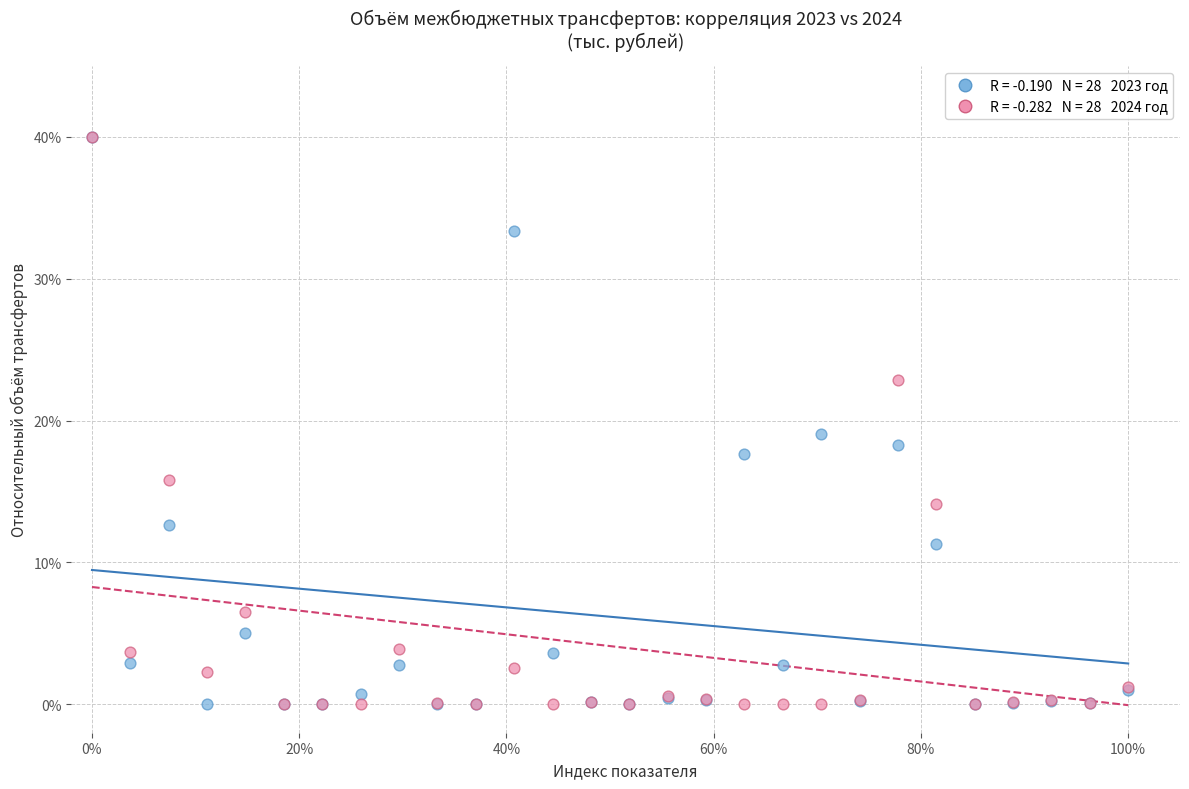

Across all series, what Y value is closest to 20?

19.0